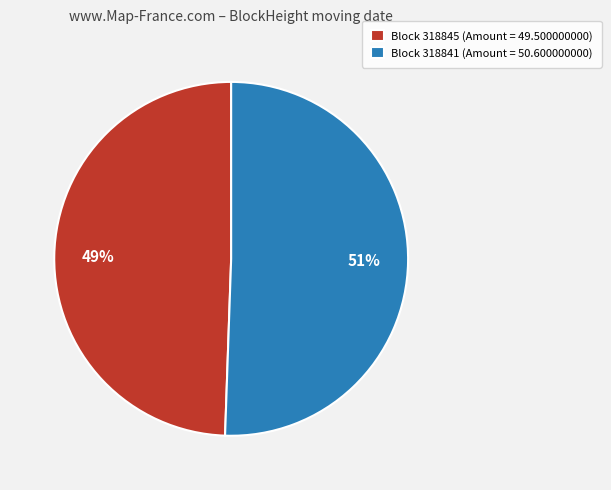

Rank the categories by value from lowest to highest.

Block 318845 (Amount = 49.500000000), Block 318841 (Amount = 50.600000000)